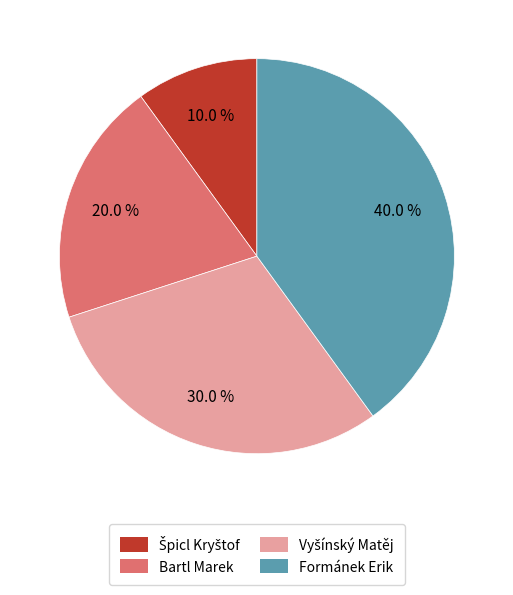

Which slice is the largest?

Formánek Erik